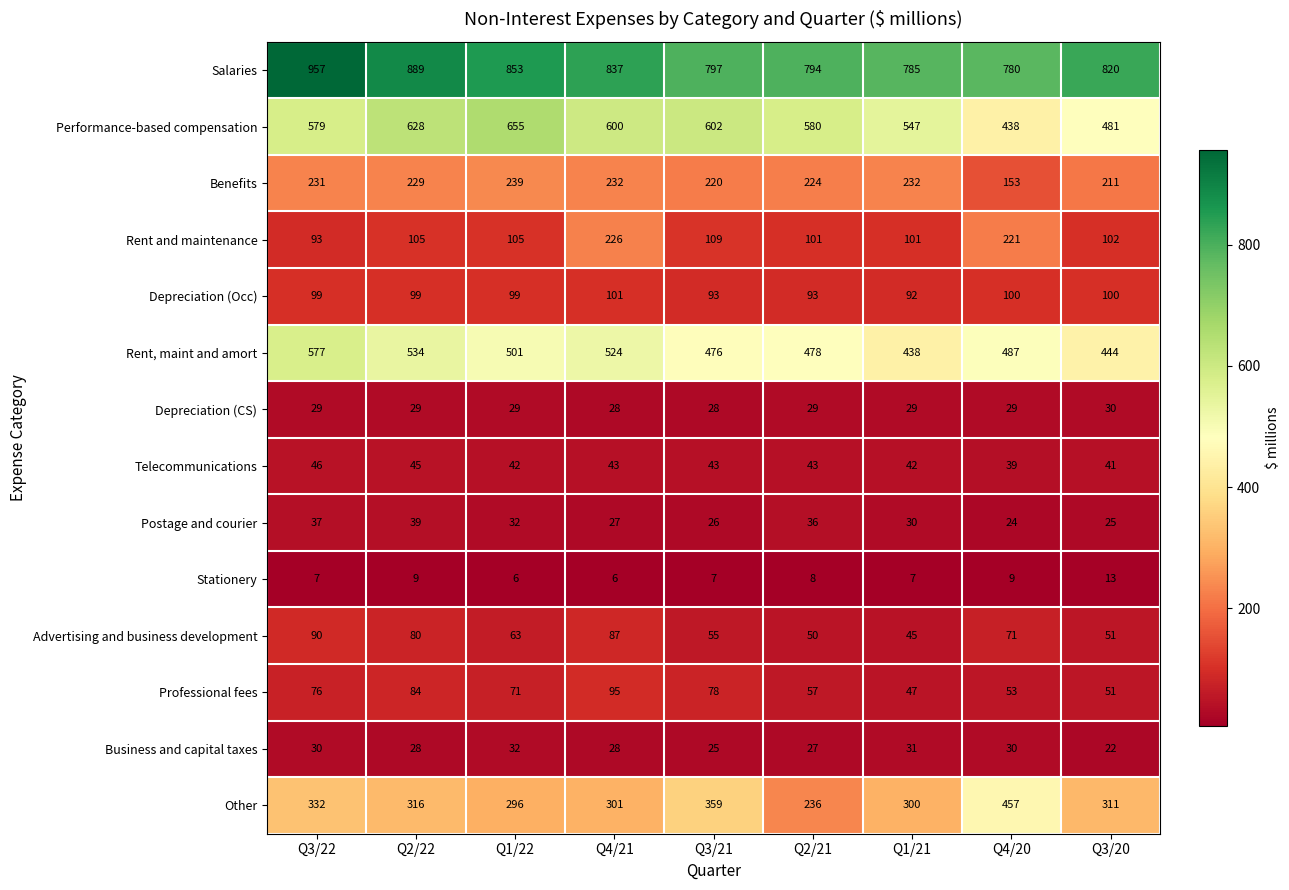

List the series in order of their peak value, highest first.

Salaries, Performance-based compensation, Rent, maint and amort, Other, Benefits, Rent and maintenance, Depreciation (Occ), Professional fees, Advertising and business development, Telecommunications, Postage and courier, Business and capital taxes, Depreciation (CS), Stationery